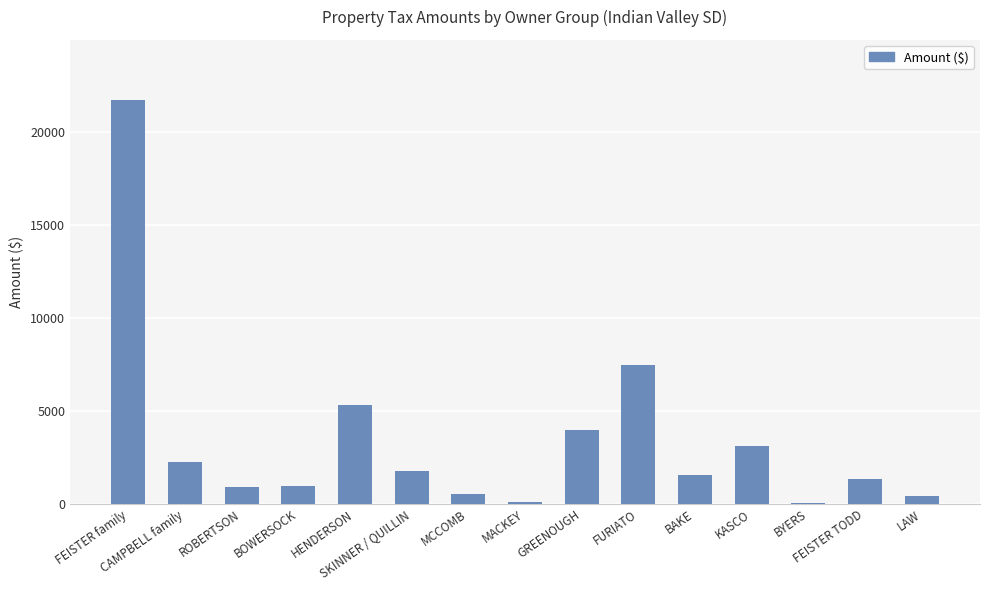

The value at CAMPBELL family is 1408.8. True or false?

False